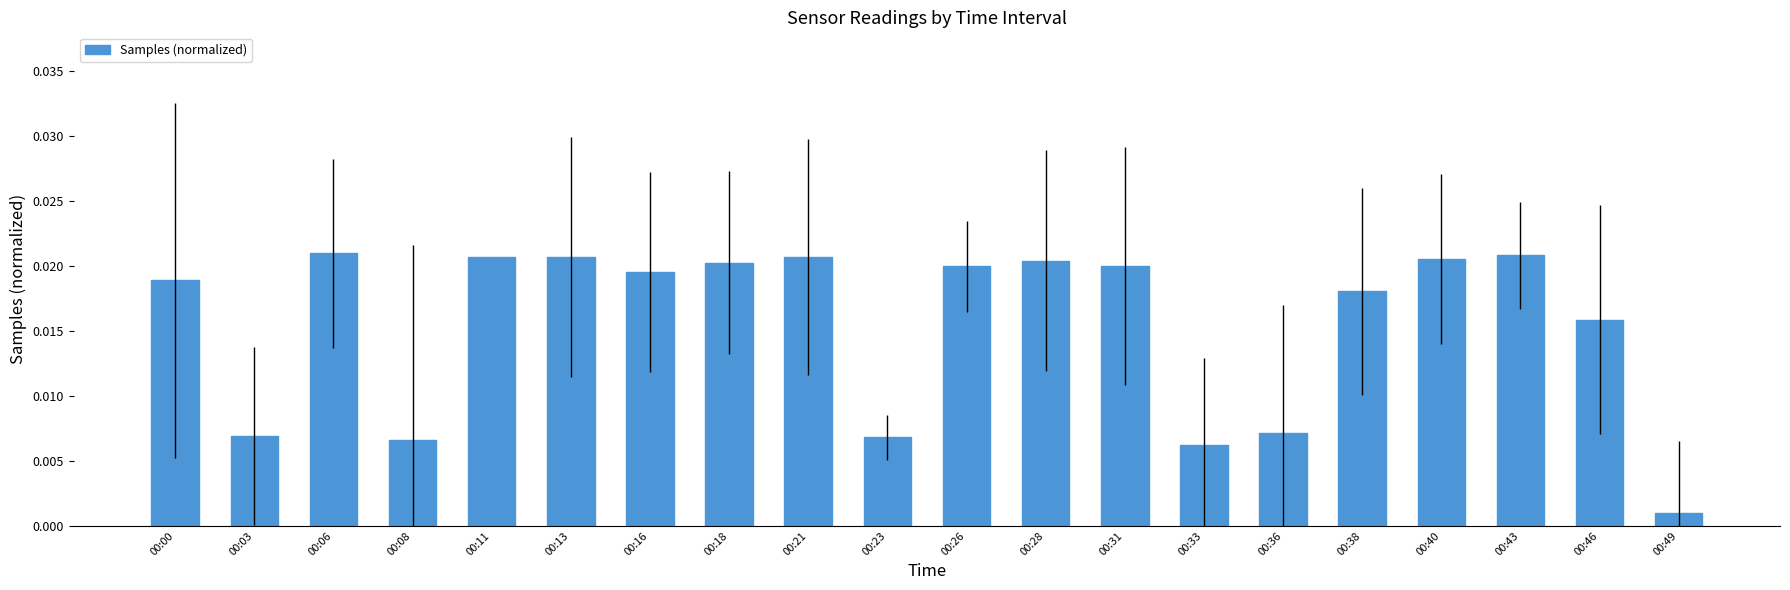

Which has a higher value, 00:11 or 00:23?

00:11